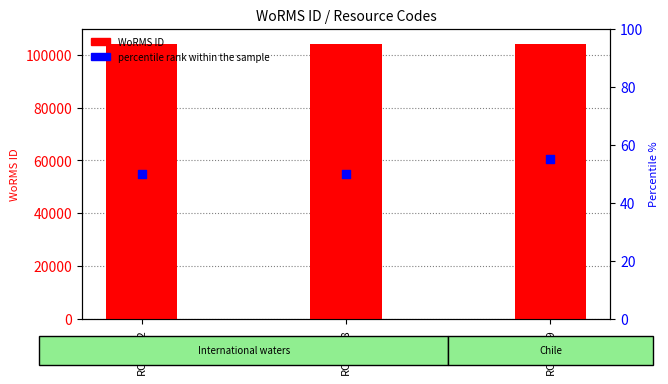

At which category is the sum across all series the highest?

RCC1079